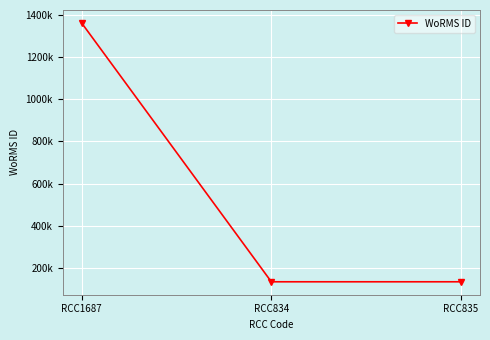

What is the smallest value displayed?

134564